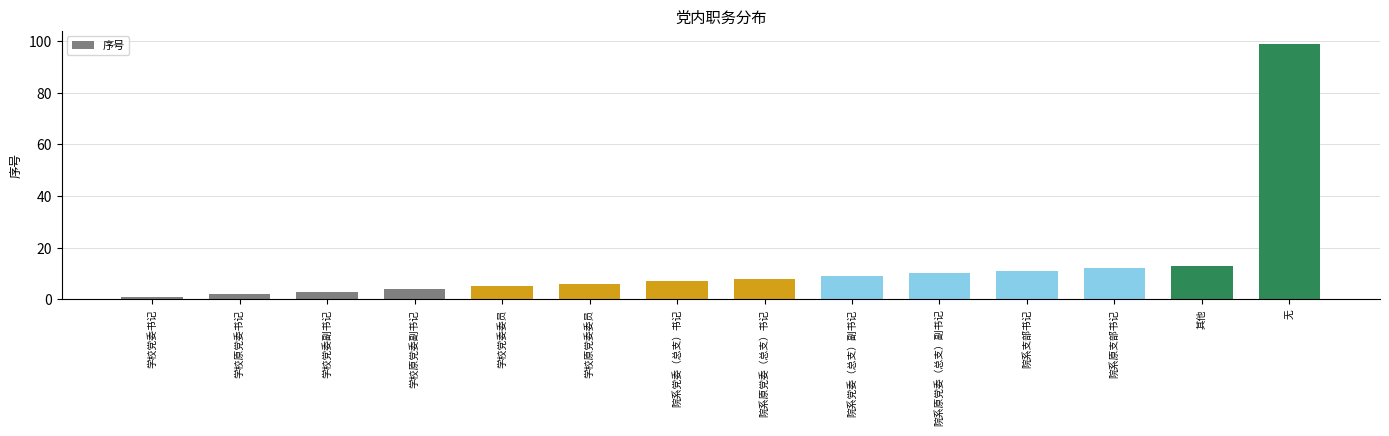

Which label corresponds to the smallest value in the chart?

学校党委书记